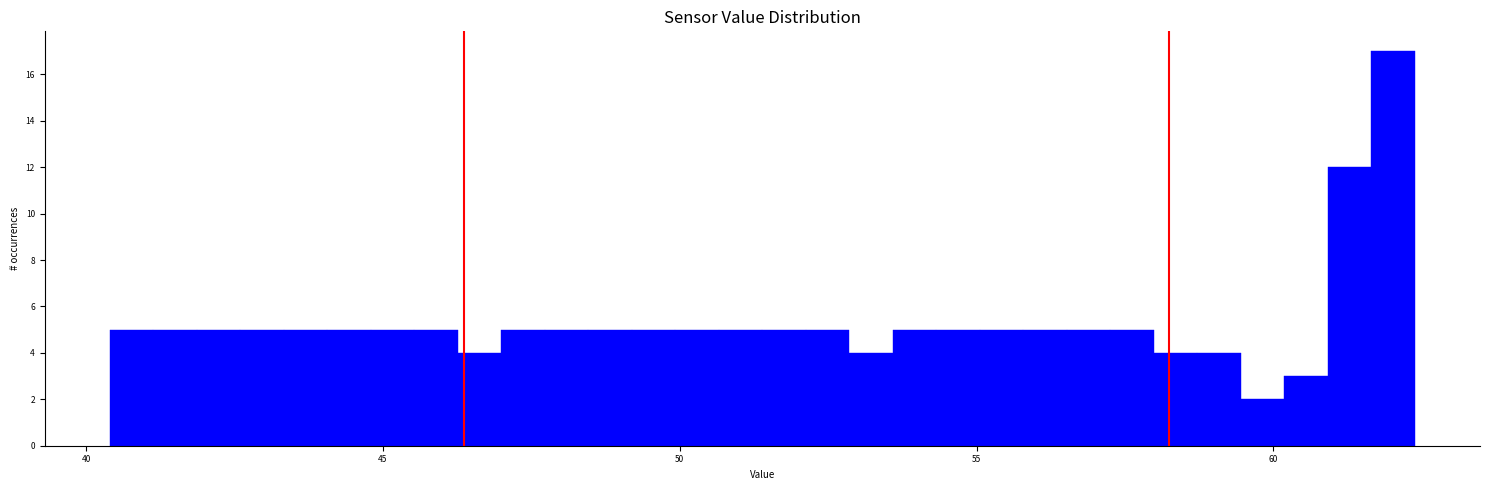

Read against the x-axis, roughly where is the centre of the tallest bar?

62.0